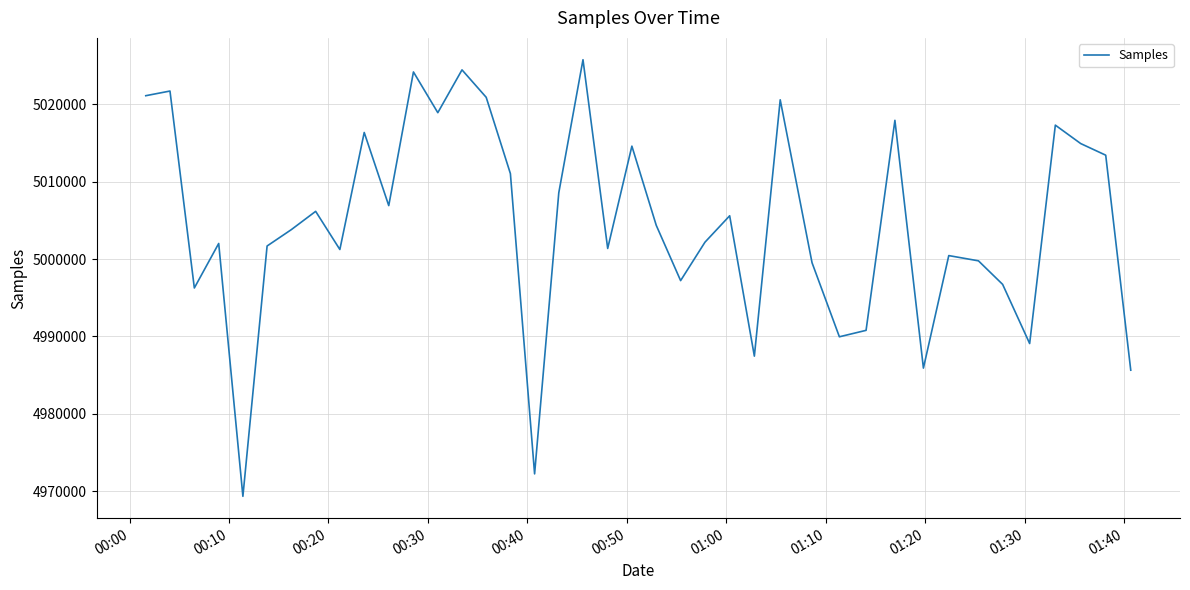

What is the smallest value displayed?

4969340